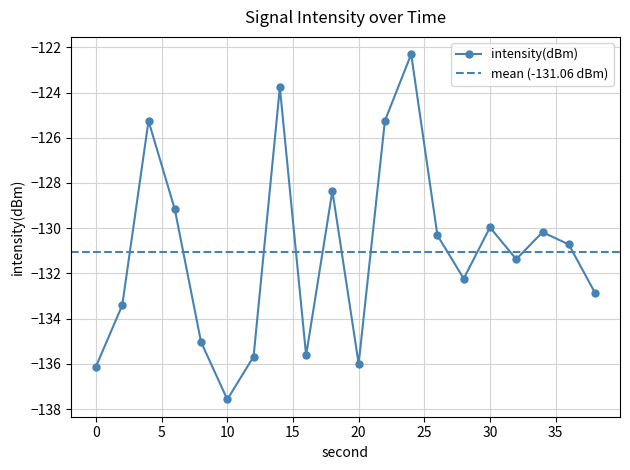

At which label does the data first exceed -130?

4